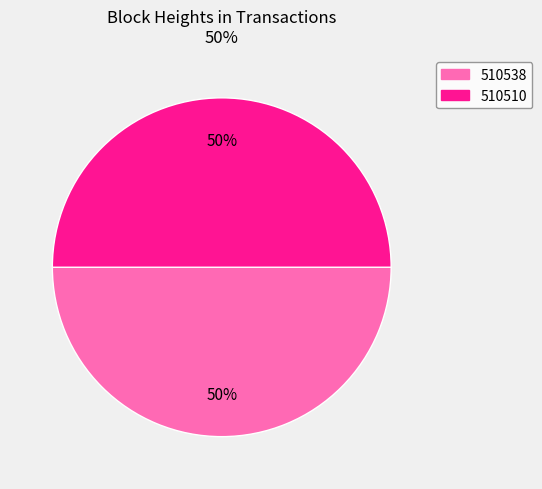

True or false: 510538 accounts for 50% of the total.

True